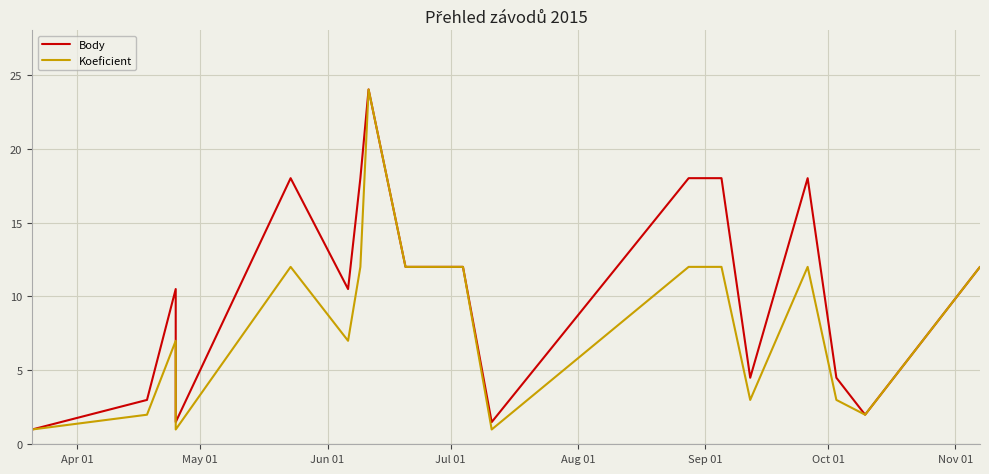

What is the average value of the Koeficient series?

8.2